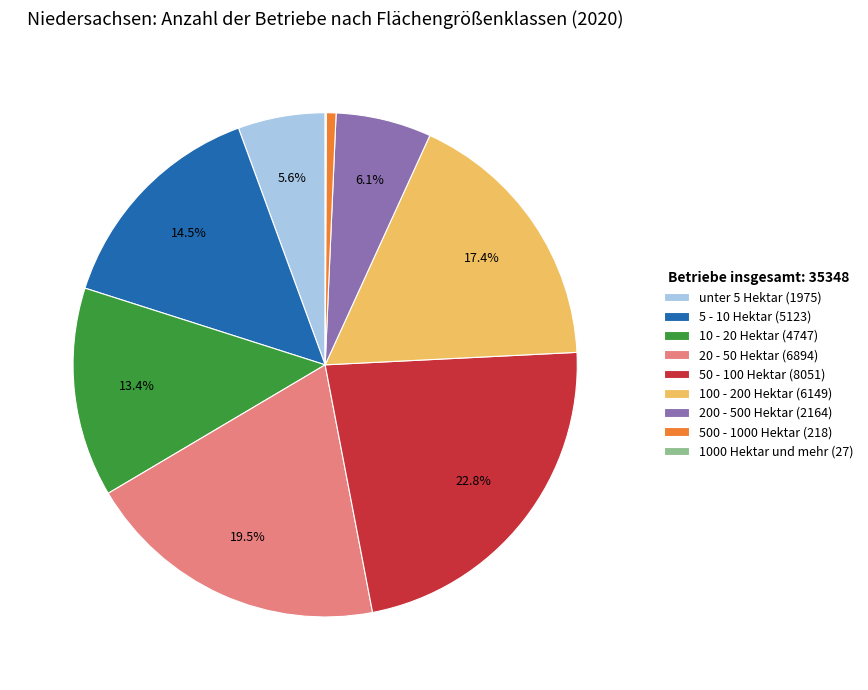

Approximately how many times larger is the value at 10 - 20 Hektar (4747) compared to 50 - 100 Hektar (8051)?

0.6